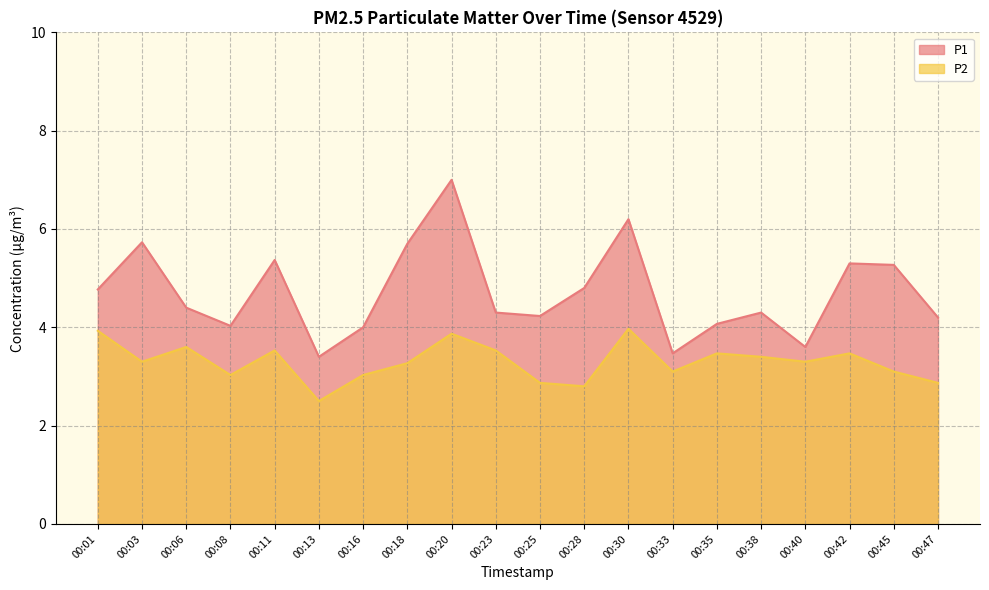

List the series in order of their overall mean, highest first.

P1, P2